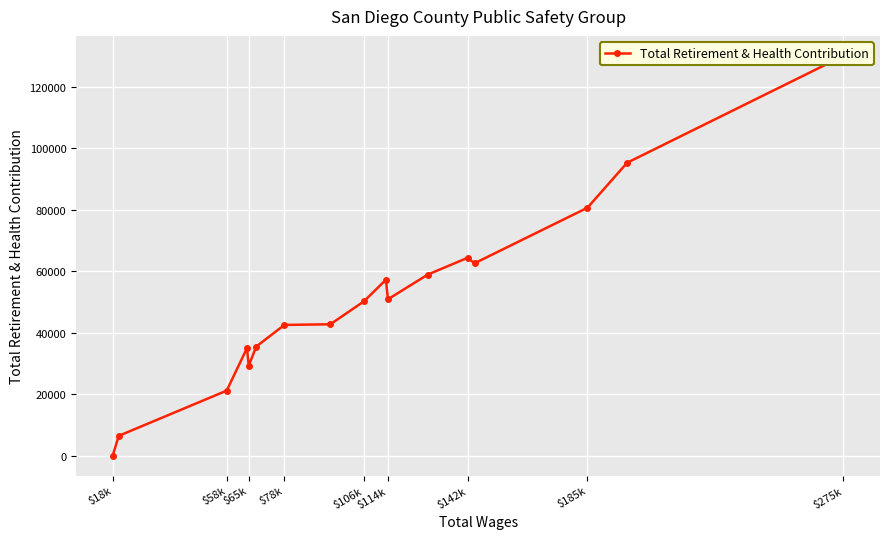

How many lines are shown in the chart?

1